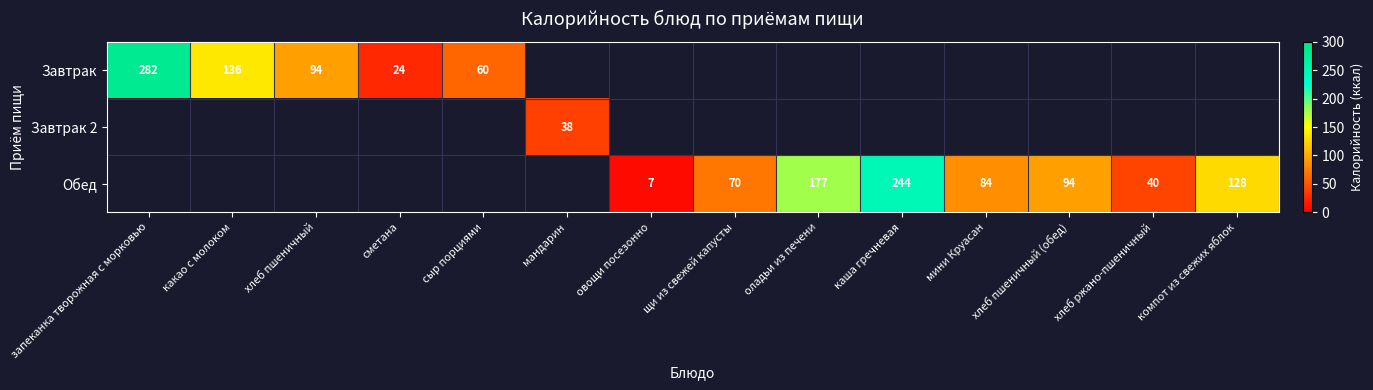

The value of Завтрак at сметана is 36. True or false?

False